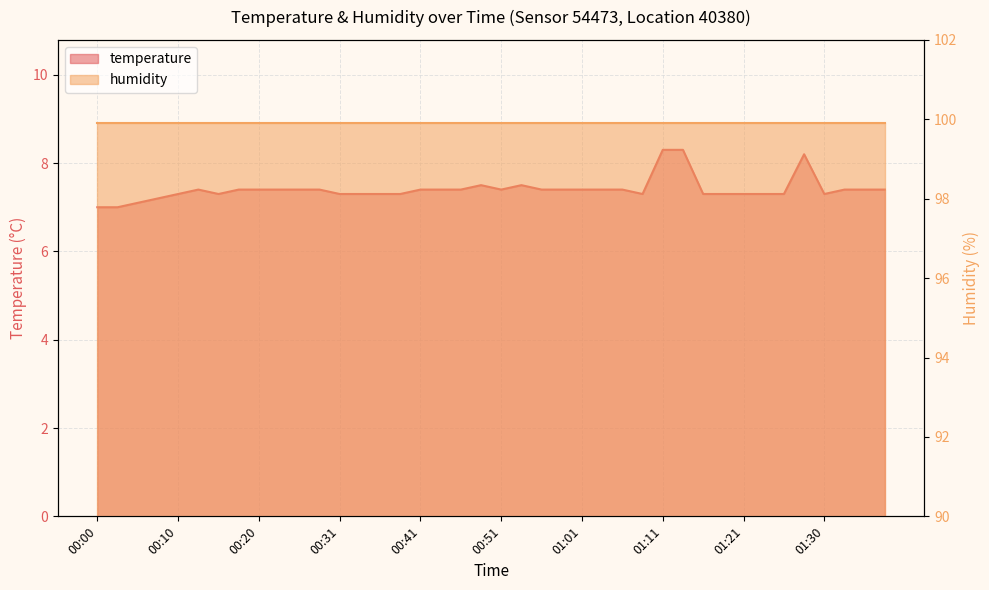

What is the sum of the values at 01:21 and 01:30?

14.6